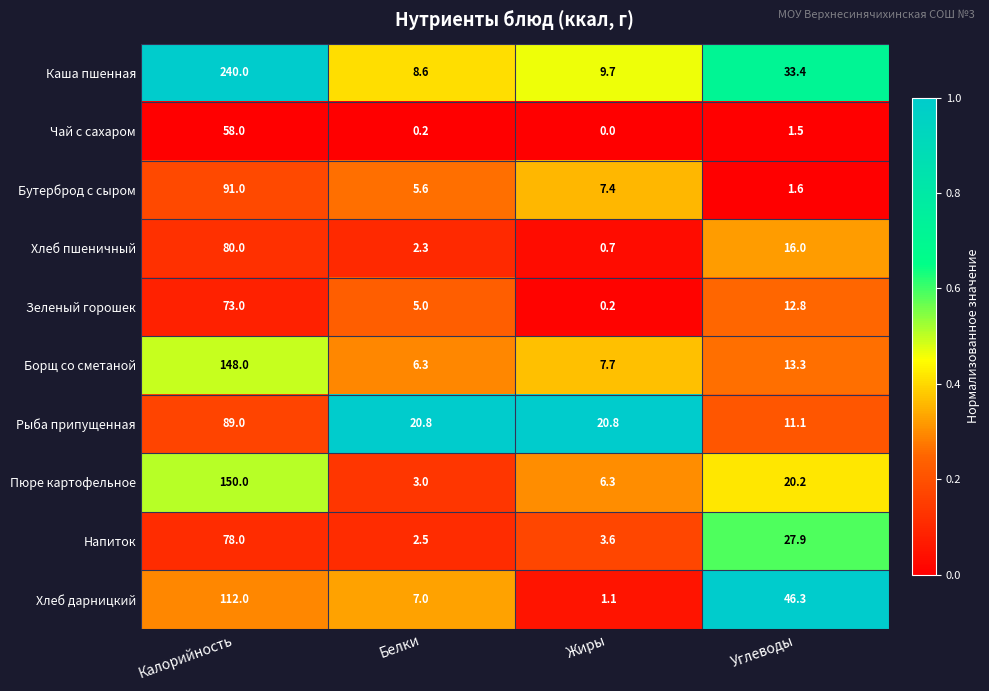

Where does the Рыба припущенная series first go above 20?

Калорийность